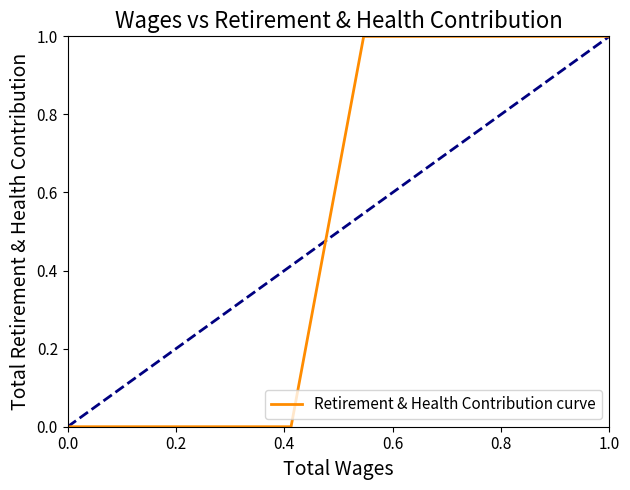

What is the difference between the second highest and second lowest values?

1